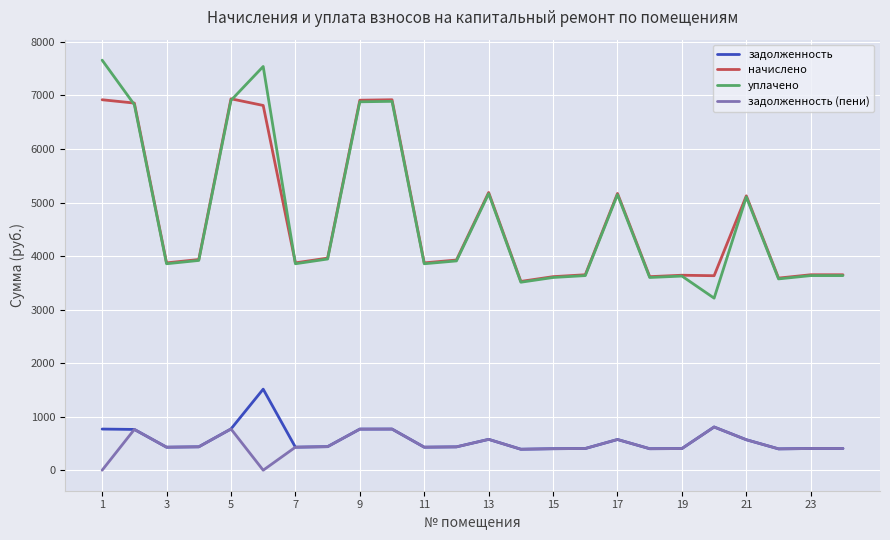

Is this an area chart (filled region under the line)?

No